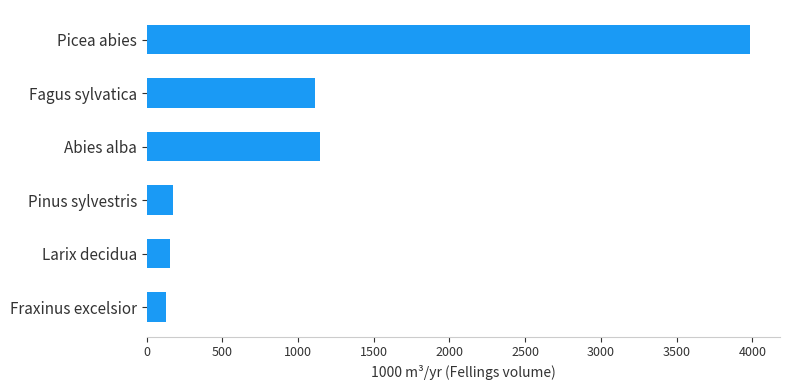

What is the smallest value displayed?

130